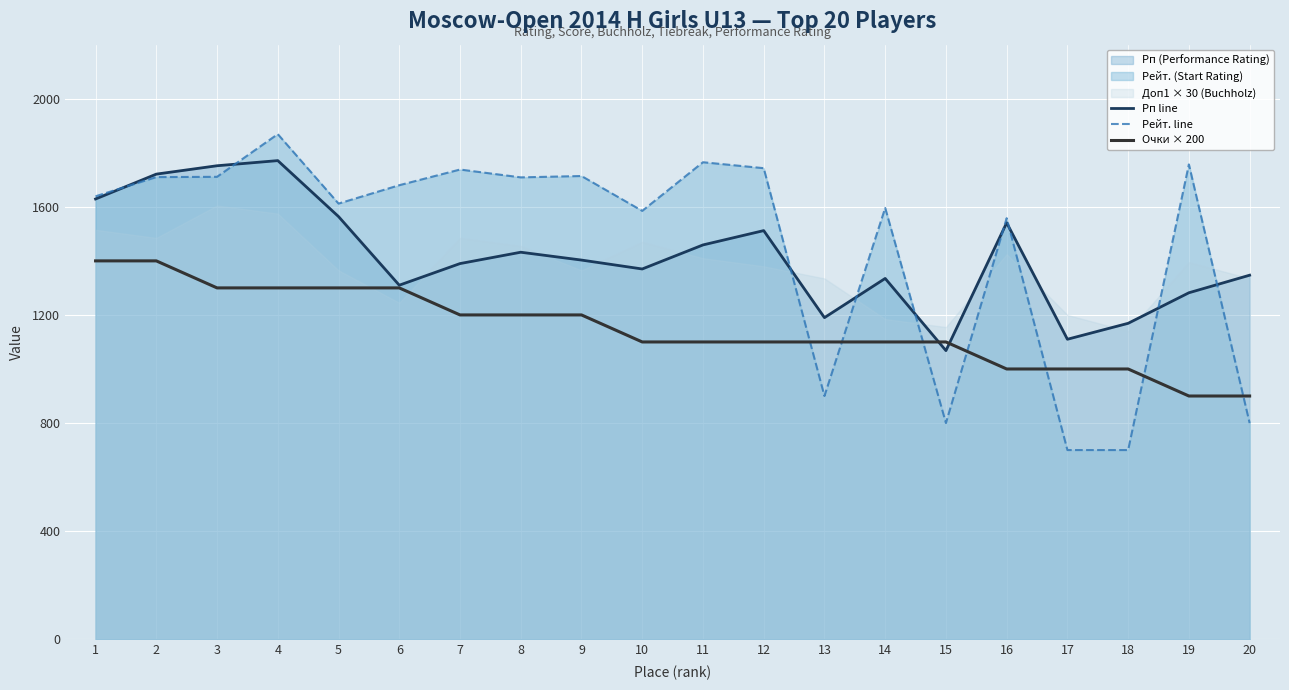

The value of Рп line at 14 is 504. True or false?

False